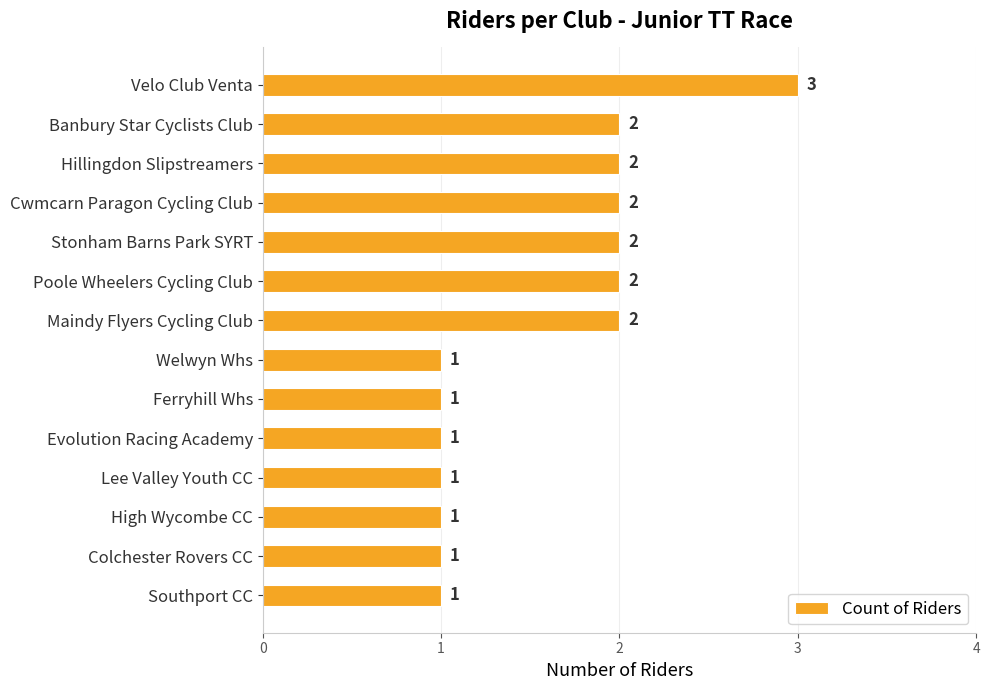

How many distinct data groups are displayed?

1